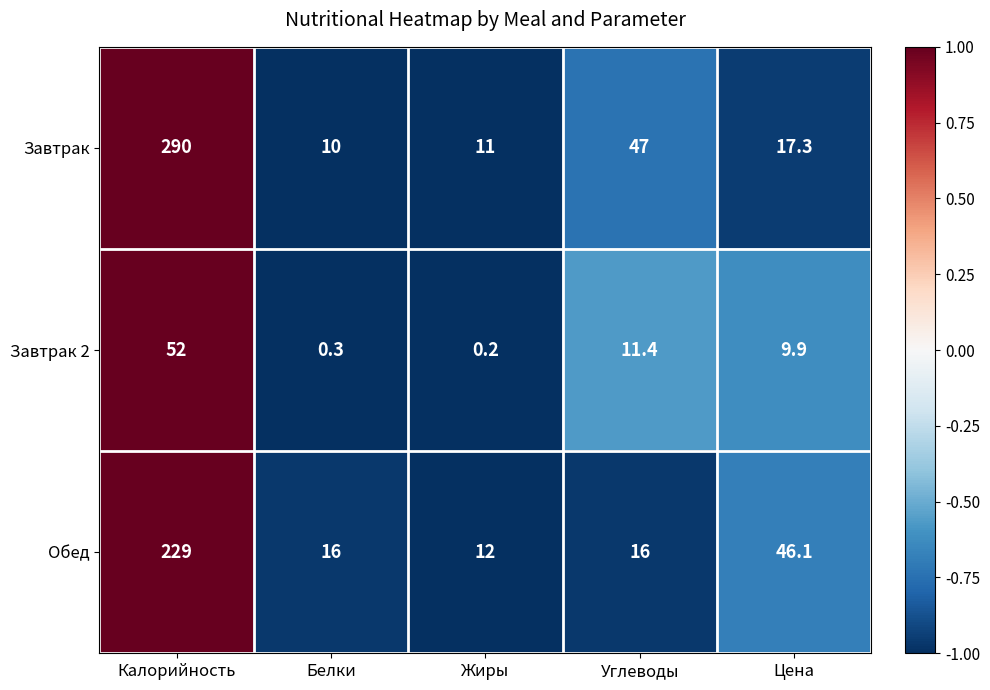

Which series has the largest range (max minus min)?

Завтрак